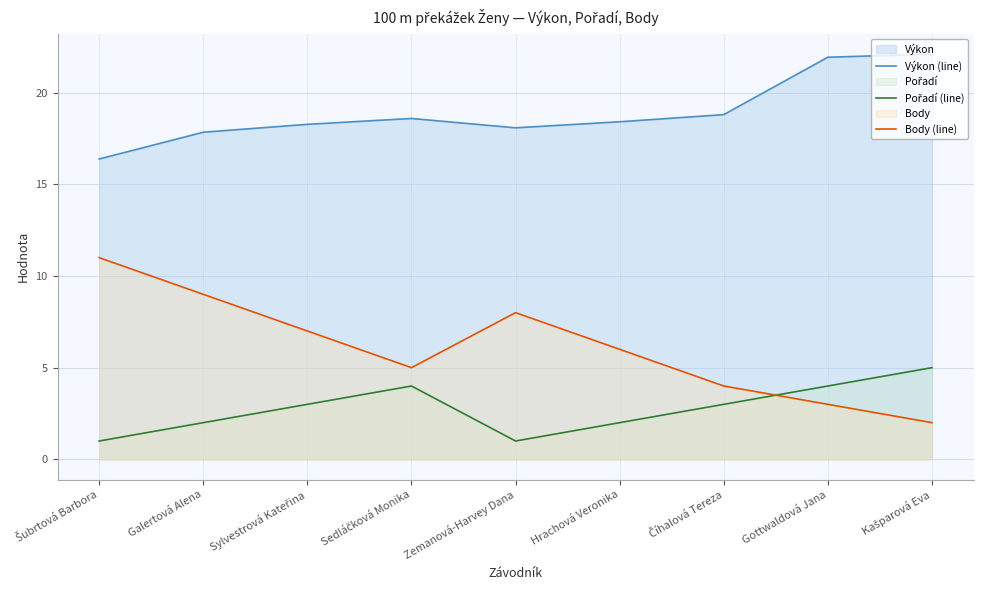

What are all the series names shown in the legend?

Výkon (line), Pořadí (line), Body (line)